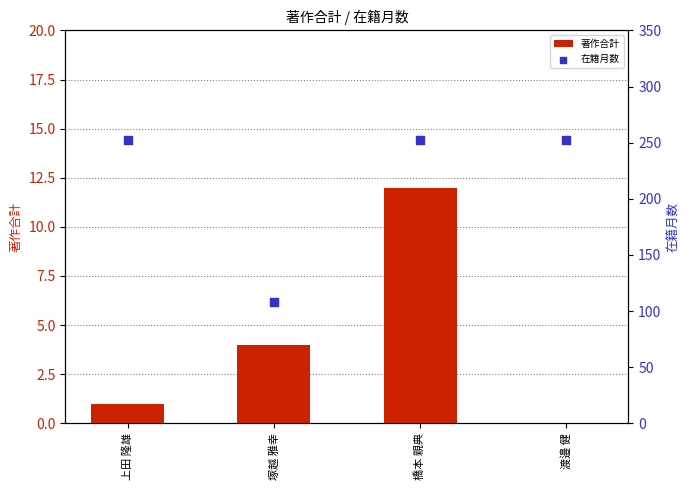

What are all the series names shown in the legend?

著作合計, 在籍月数